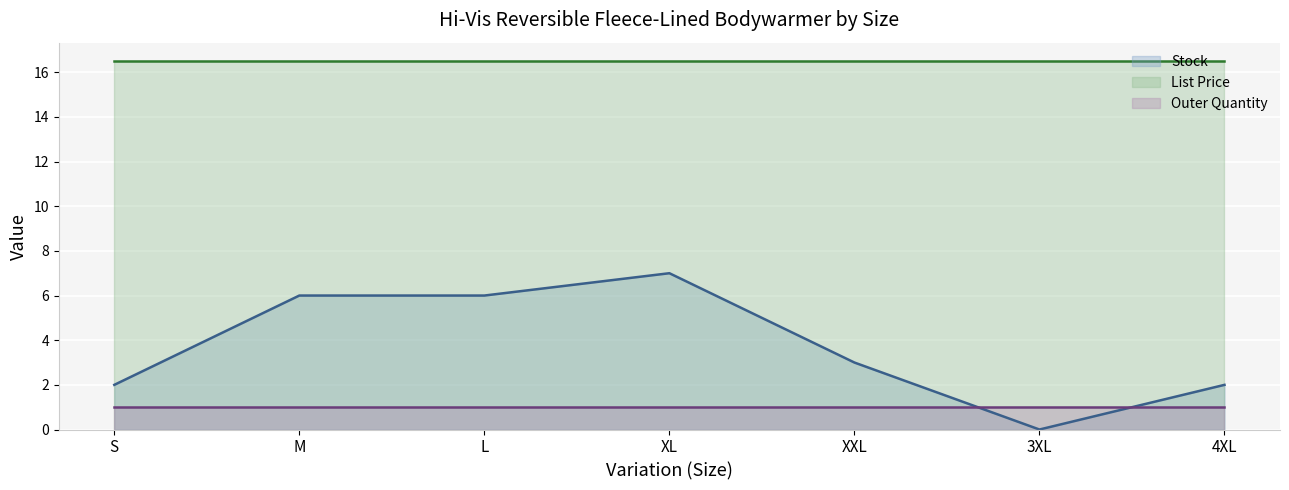

Is the value of List Price (line) at XXL greater than the value of Stock (line) at M?

Yes